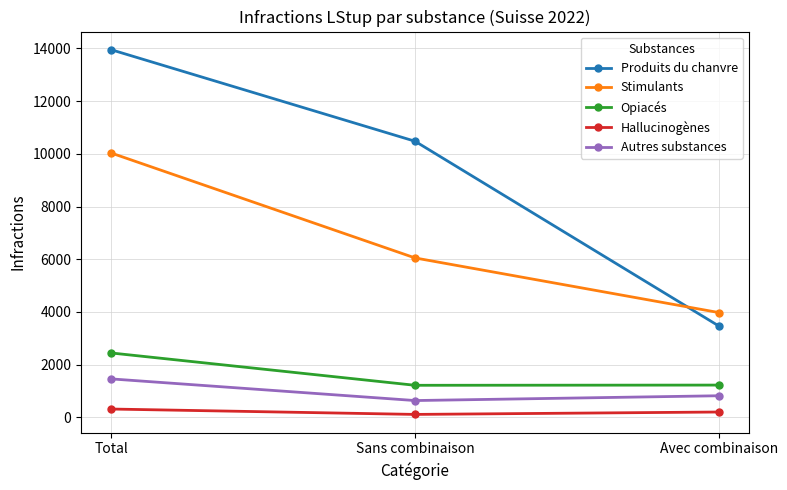

What is the maximum value for Hallucinogènes?

317